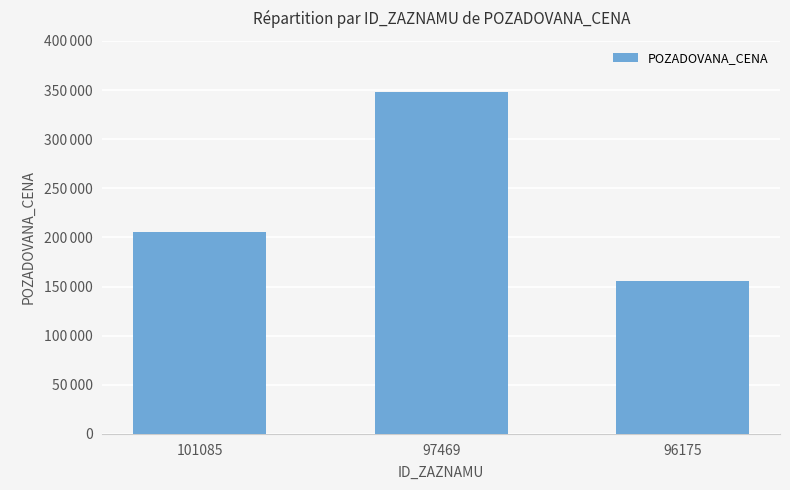

What is the average value?

236393